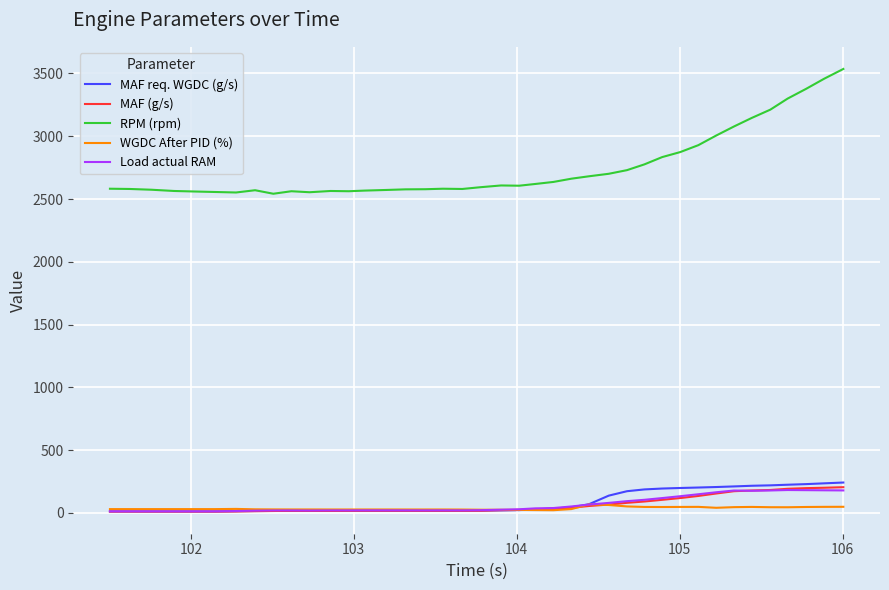

How many lines are shown in the chart?

5